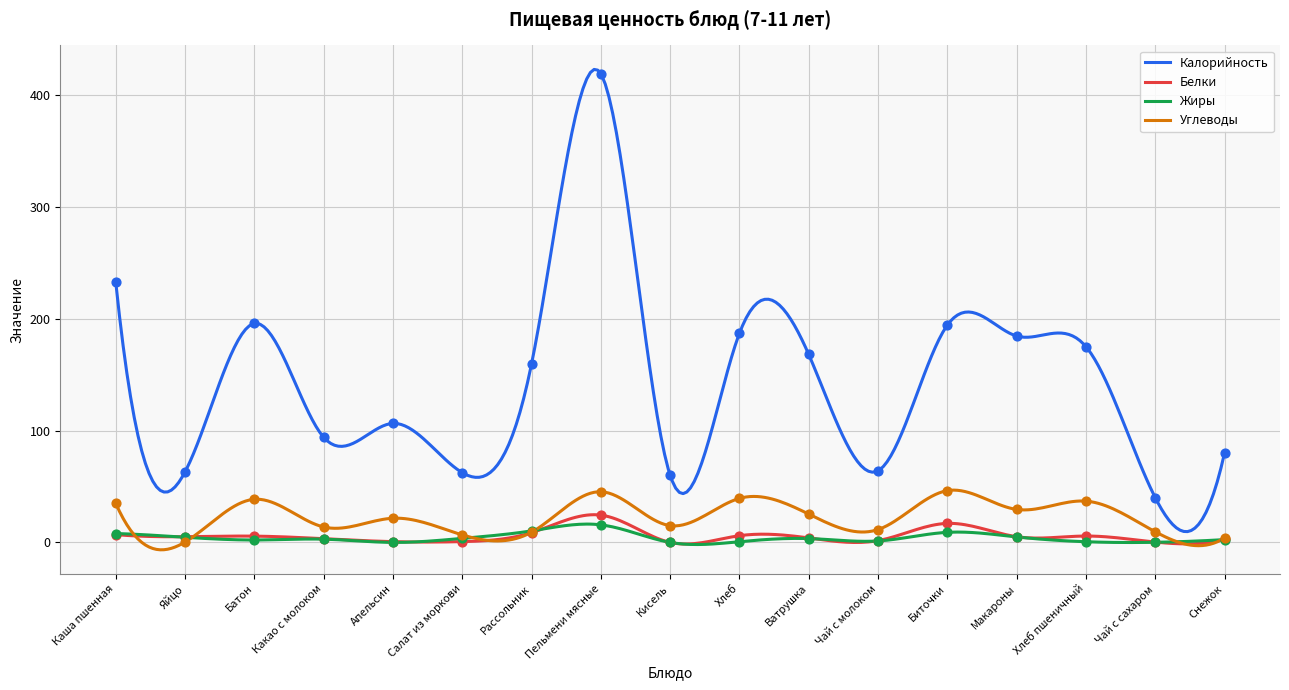

What is the total value across all series at Хлеб?

233.0